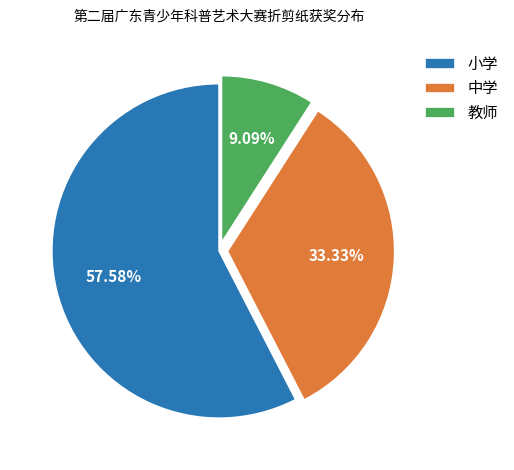

Approximately how many times larger is the value at 教师 compared to 中学?

0.3